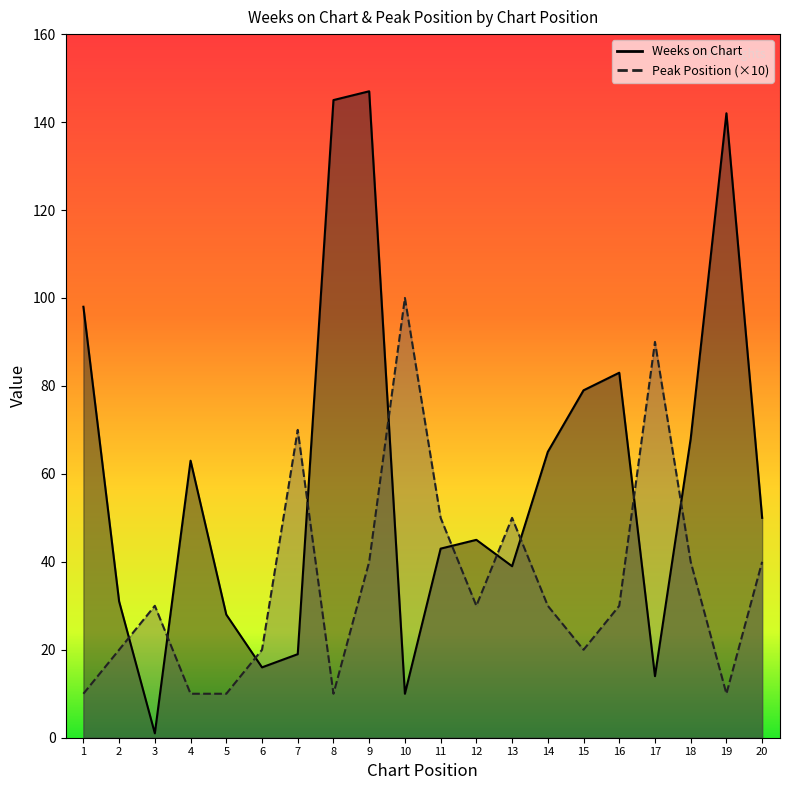

Which series changed the most between 1 and 14?

Weeks on Chart